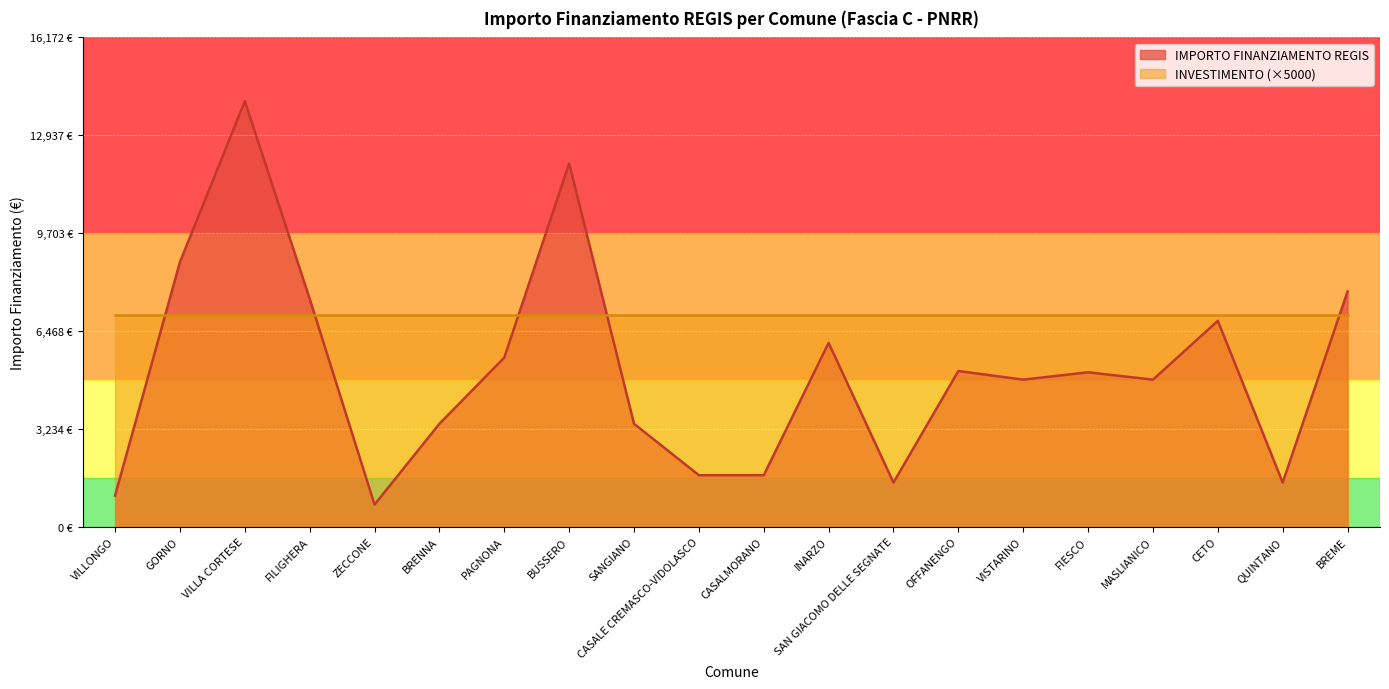

Count the number of values greater than 5103.

9